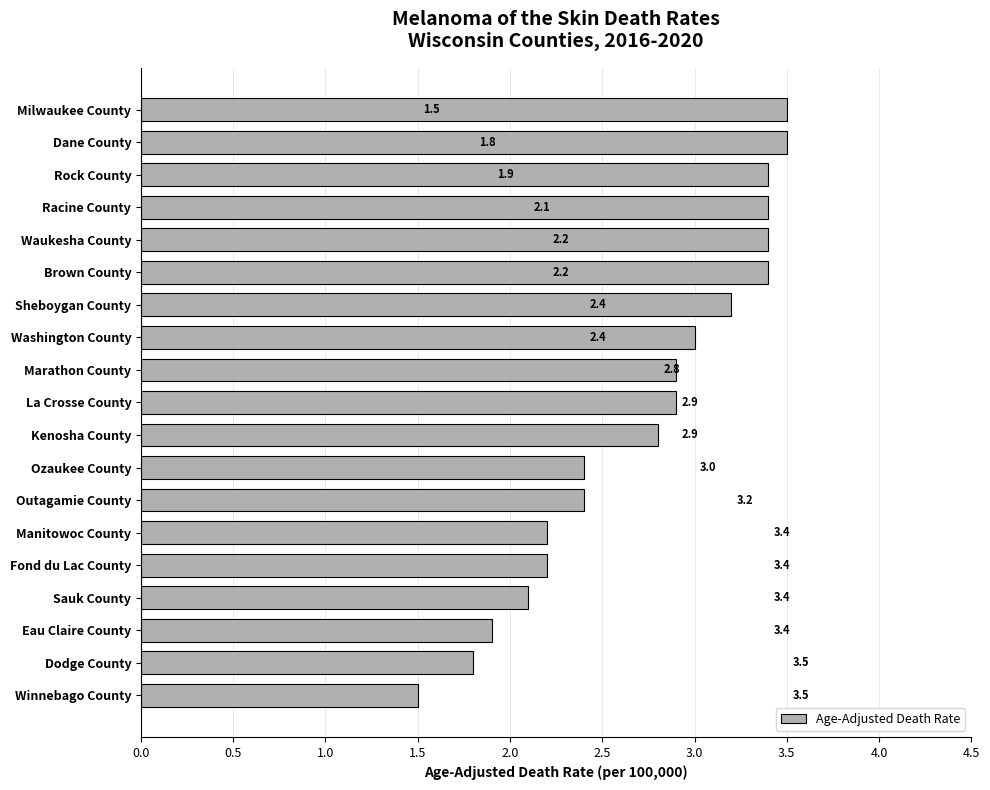

How many bars are there in total?

19